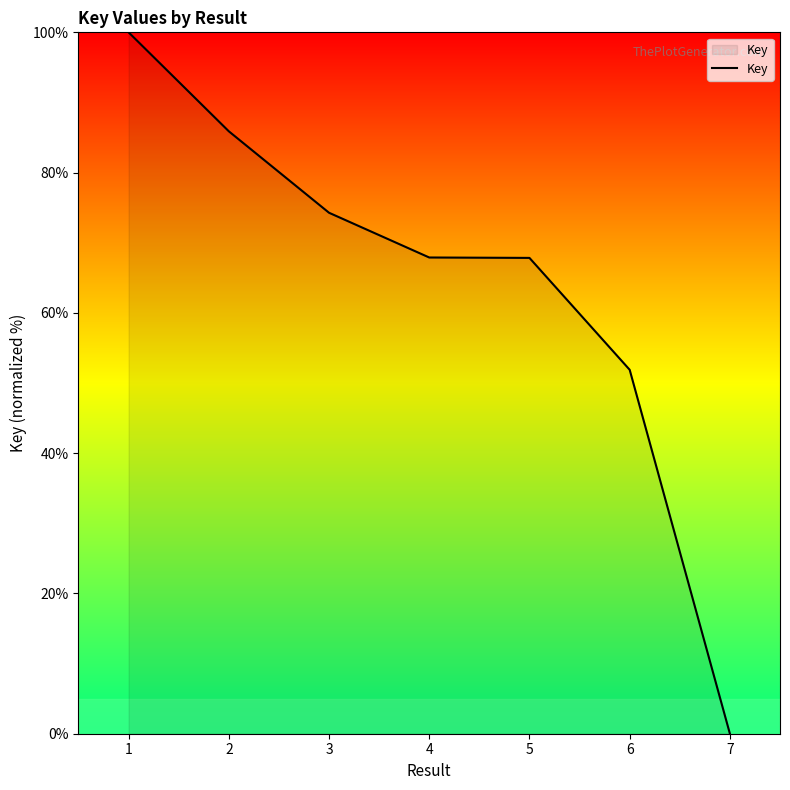

True or false: there are more than 2 points higher than both neighbors.

False